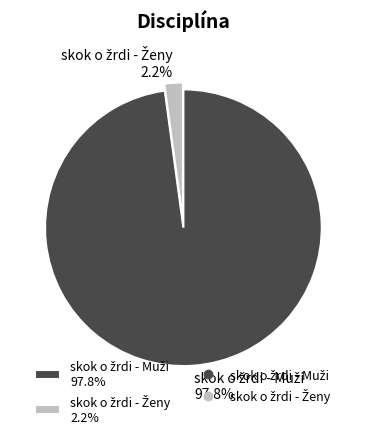

Is there a majority slice in this chart?

Yes